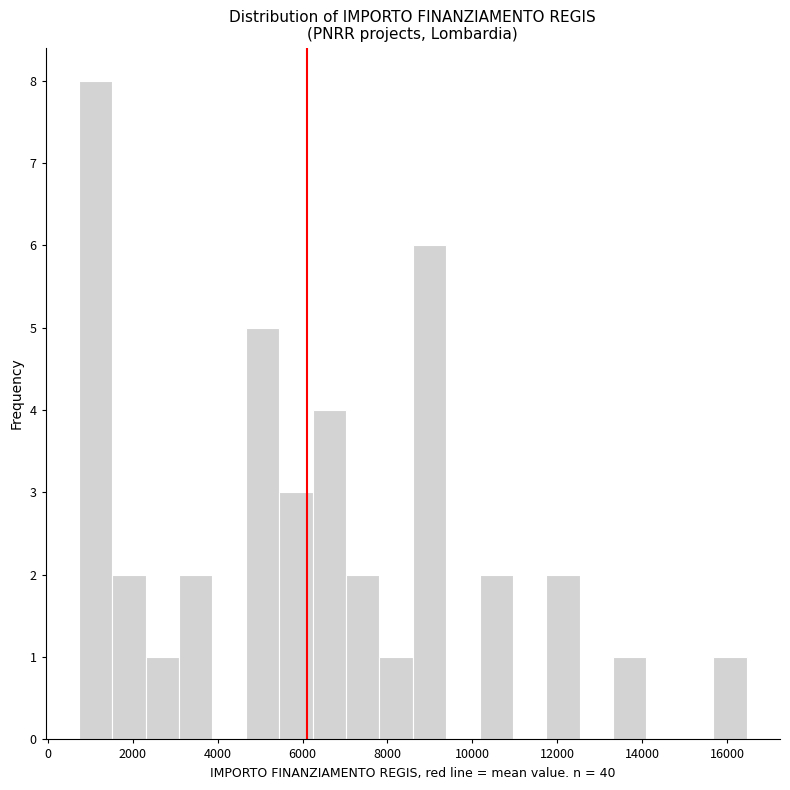

Around what value on the x-axis is the tallest bar? Give the approximate position of its centre, as read against the axis.

1200